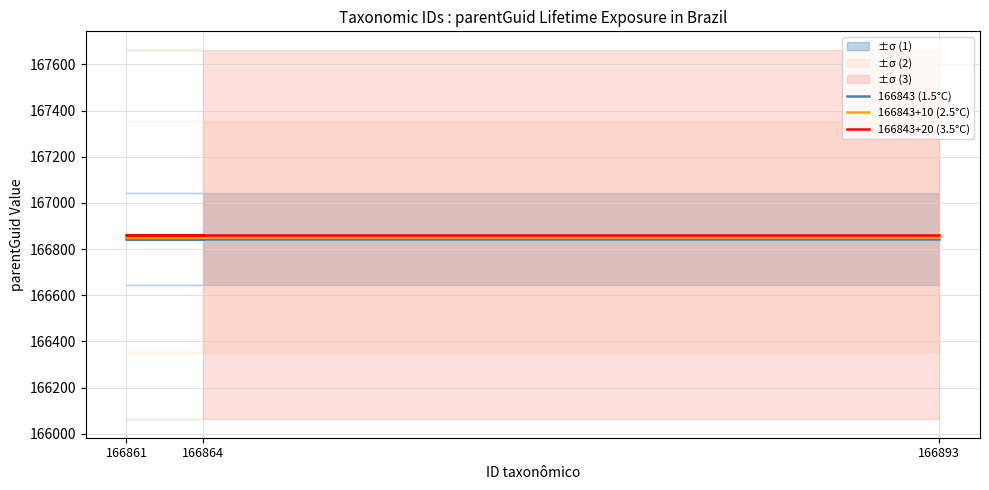

Reading left to right, what are all the values shown in this chart?

166843 (1.5°C): 166843	166843	166843
166843+10 (2.5°C): 166853	166853	166853
166843+20 (3.5°C): 166863	166863	166863